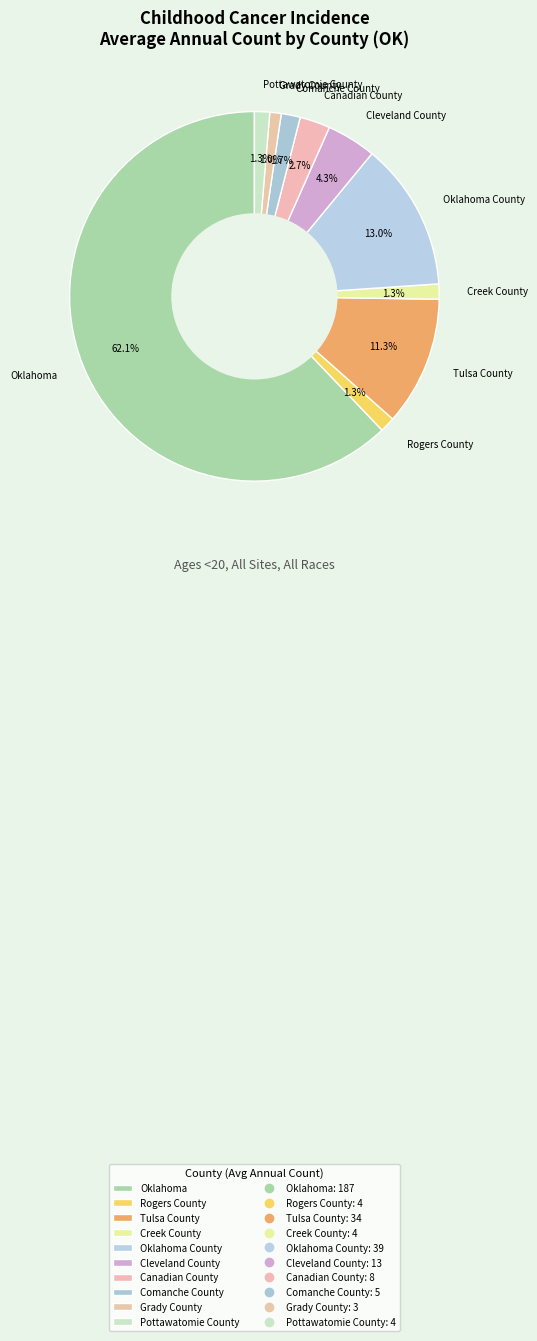

Which category accounts for the majority?

Oklahoma